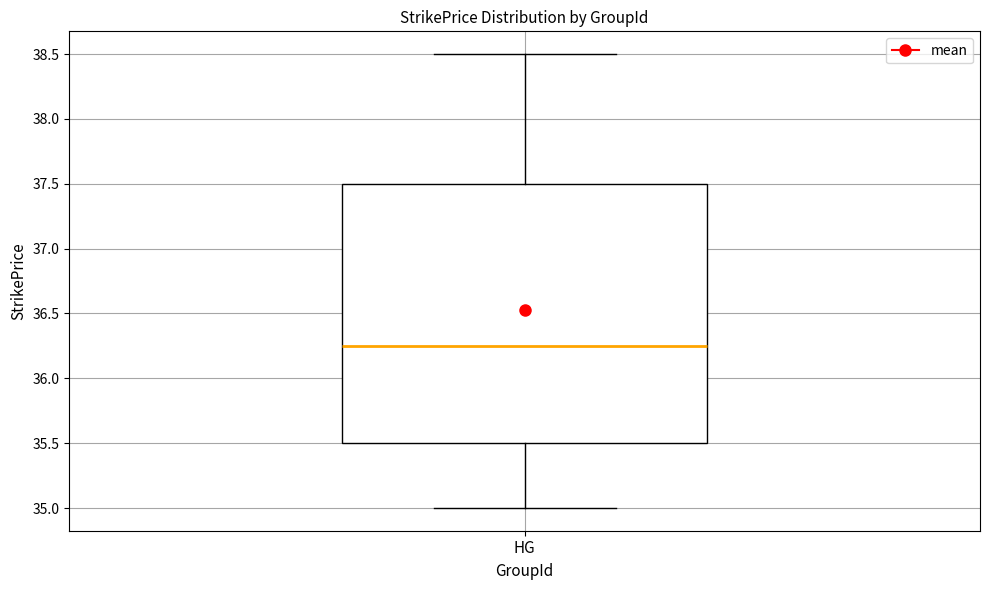

Transcribe this box plot: give where the median line is, the range the box spans, and where the two whiskers end, as read against the y-axis. The values are not printed on the chart, so give them approximately, as read against the axis.

median 36.25, box 35.50 to 37.50, whiskers 35.00 to 38.50